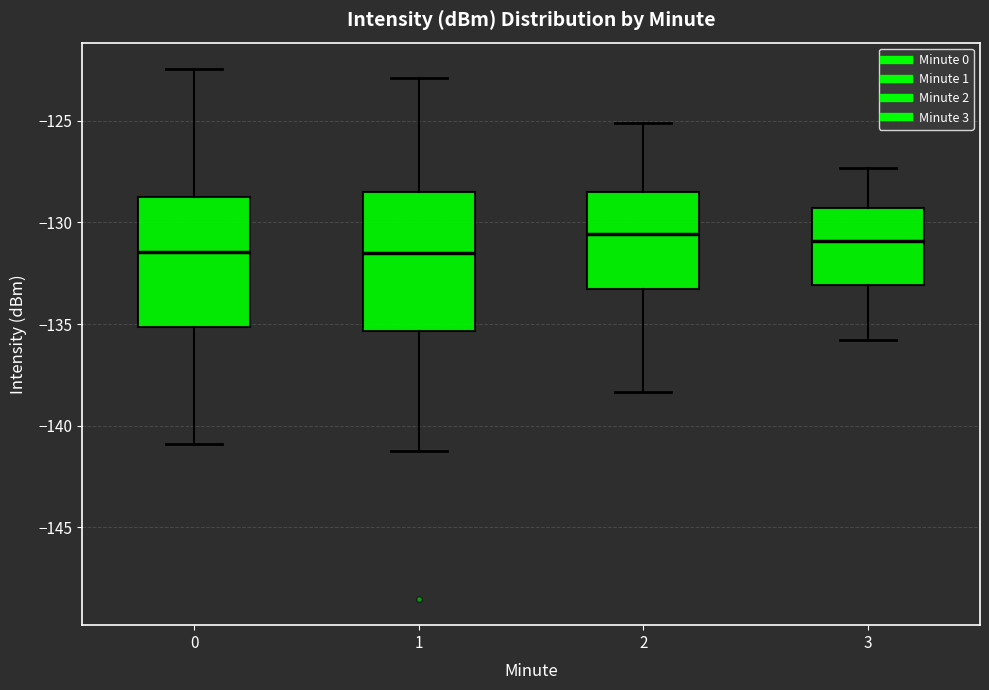

Reading left to right, transcribe this box plot: for each box, give where its median line is, the range the box spans, and where its two whiskers end, as read against the y-axis. The values are not printed on the chart, so give them approximately, as read against the axis.

0: median -131.5, box -135.0 to -129.0, whiskers -141.0 to -122.5
1: median -131.5, box -135.5 to -128.5, whiskers -141.0 to -123.0
2: median -130.5, box -133.5 to -128.5, whiskers -138.5 to -125.0
3: median -131.0, box -133.0 to -129.5, whiskers -136.0 to -127.5